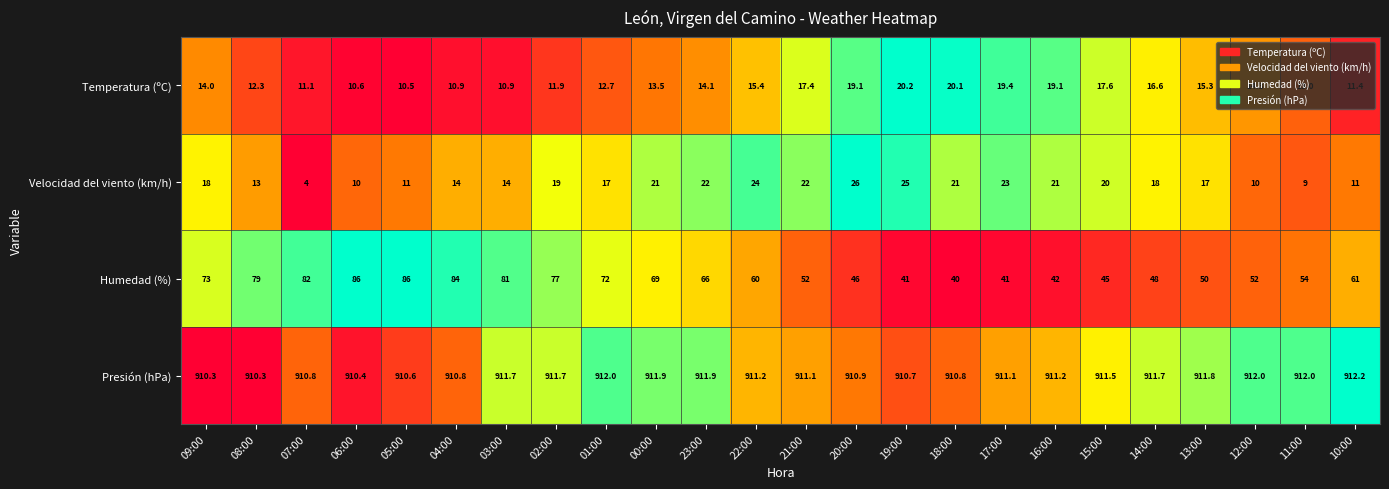

Which series has the widest spread of values?

Humedad (%)